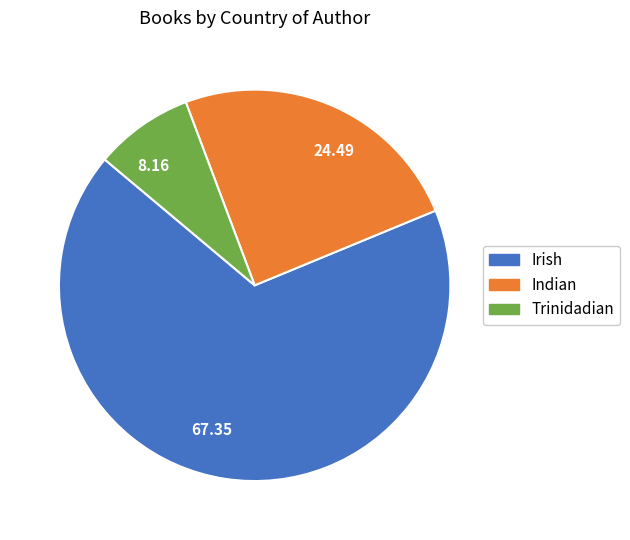

What is the smallest slice in the pie chart?

Trinidadian